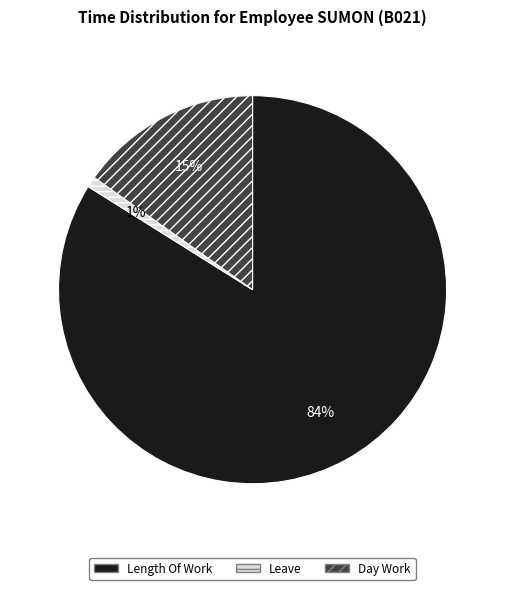

To the nearest percent, what is the difference between the largest and smallest slice percentages?

83%